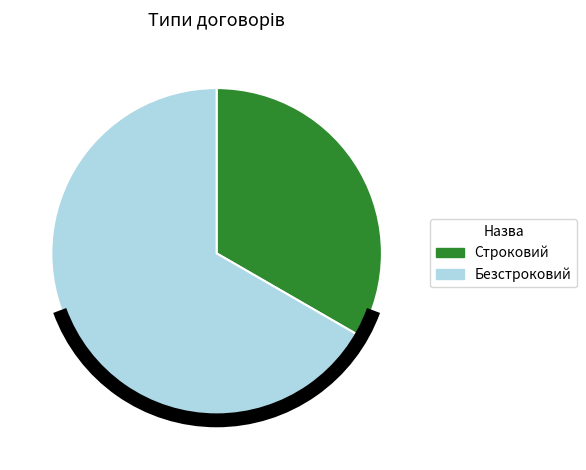

Which category has the biggest portion of the pie?

Безстроковий